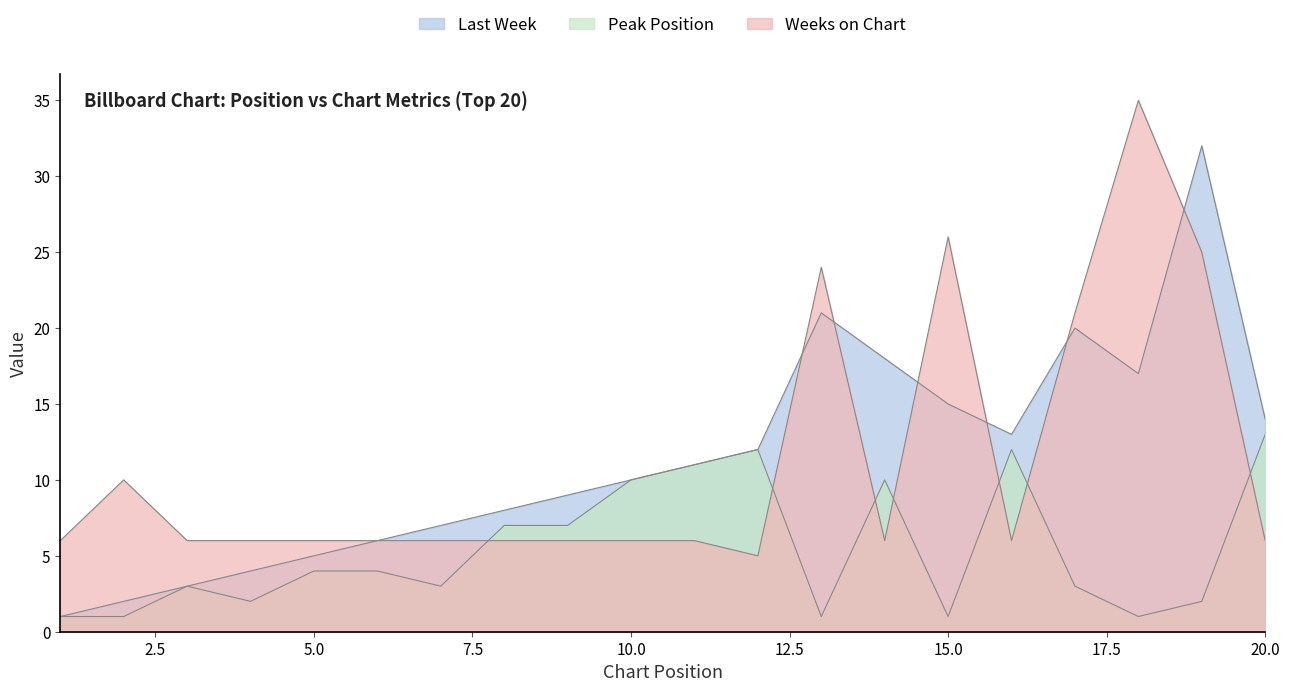

At which category does the chart reach its peak across all series?

18